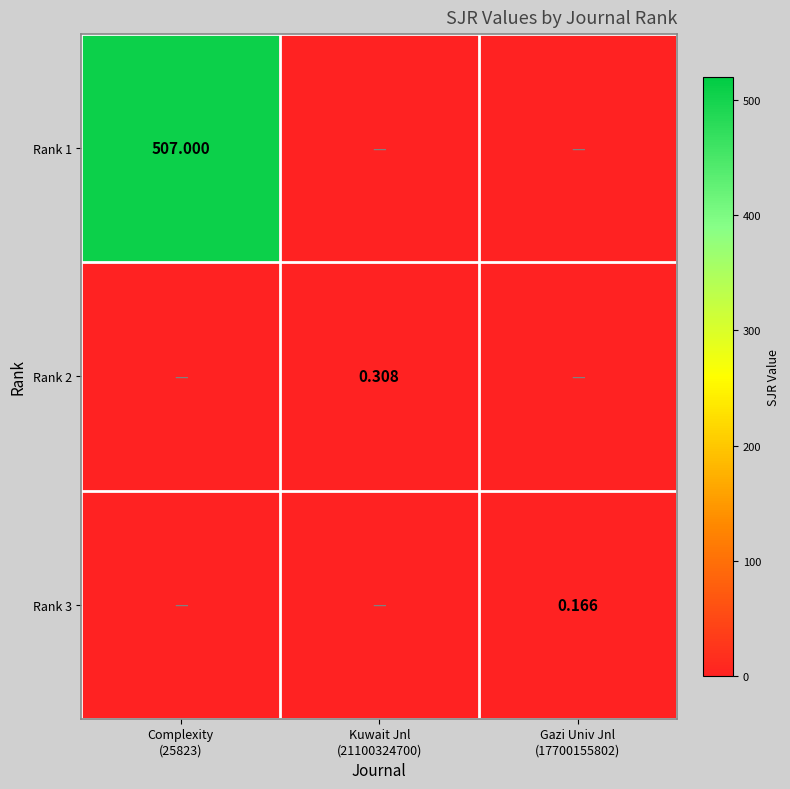

At which label does Rank 3 reach its minimum?

Complexity (25823)